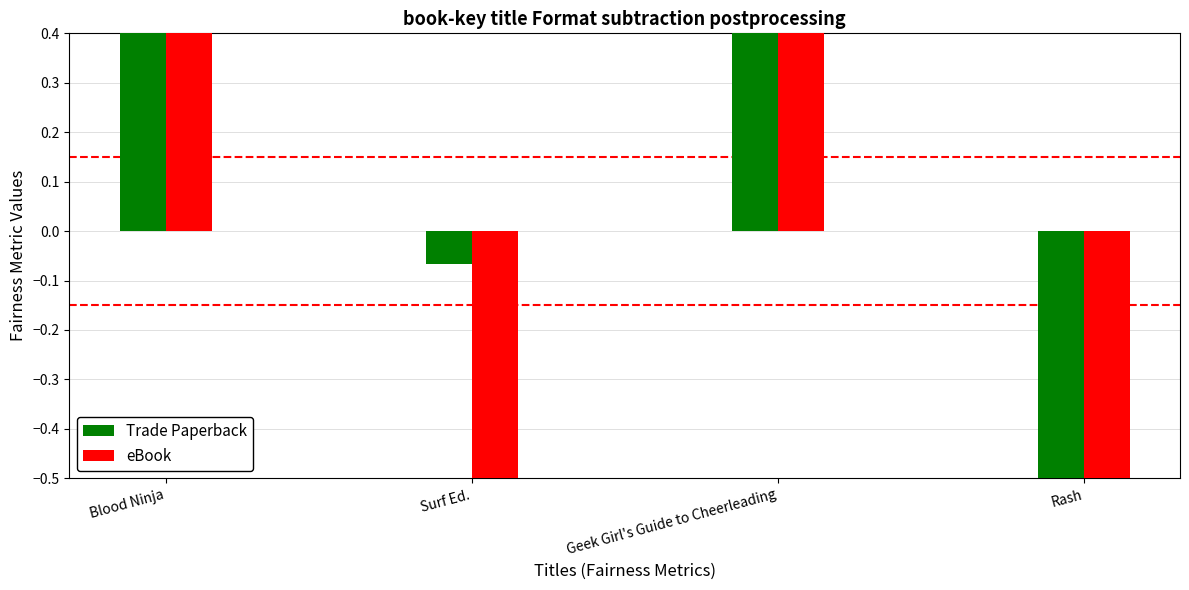

How many bars are there in total?

8